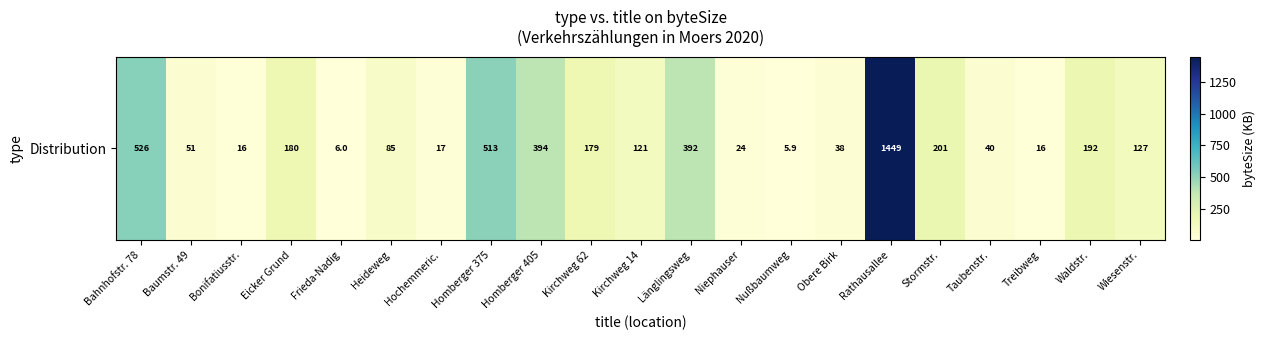

True or false: the data shows 40.4 at Taubenstr..

True